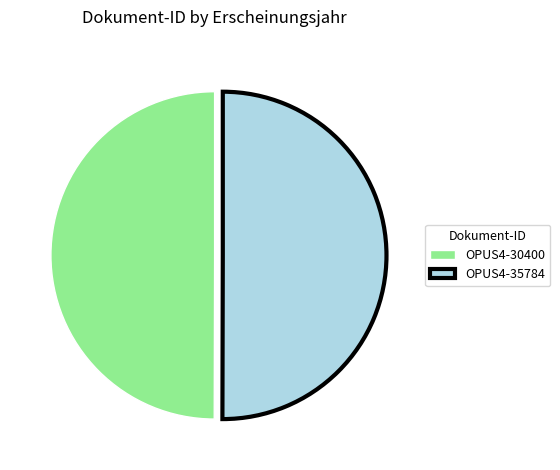

Do OPUS4-30400 and OPUS4-35784 together represent more than half of the pie?

Yes